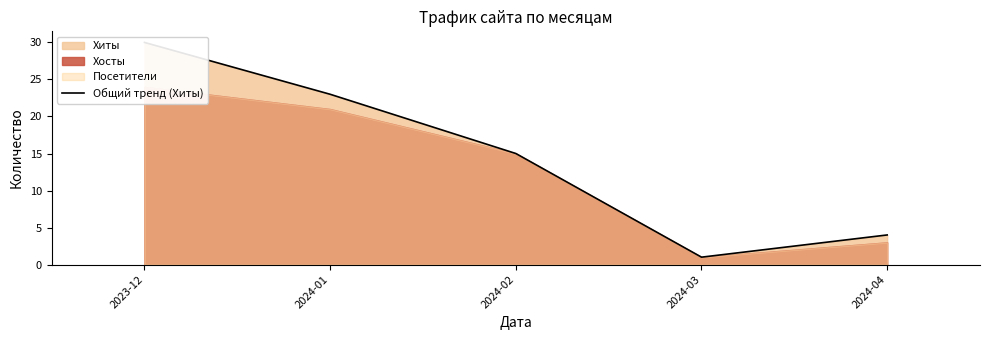

What is the change in value from 2024-01 to 2024-03?

-22